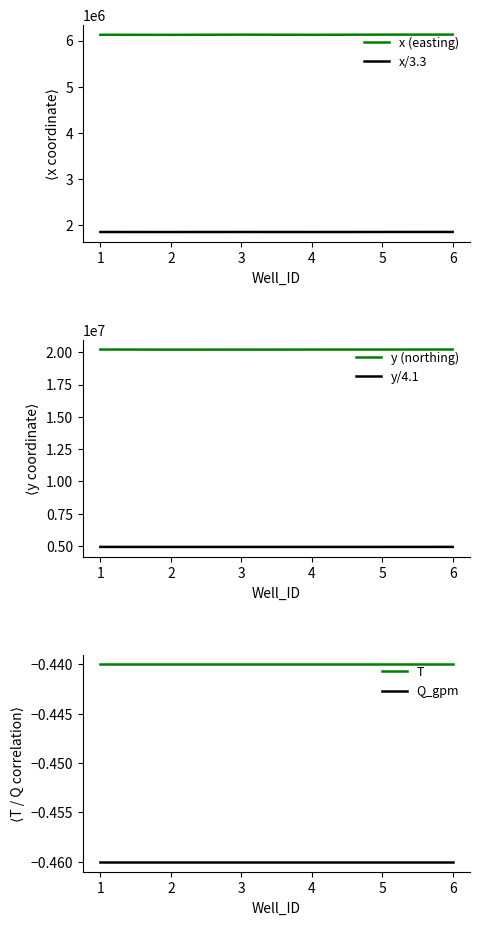

Which series has the largest range (max minus min)?

y (northing)